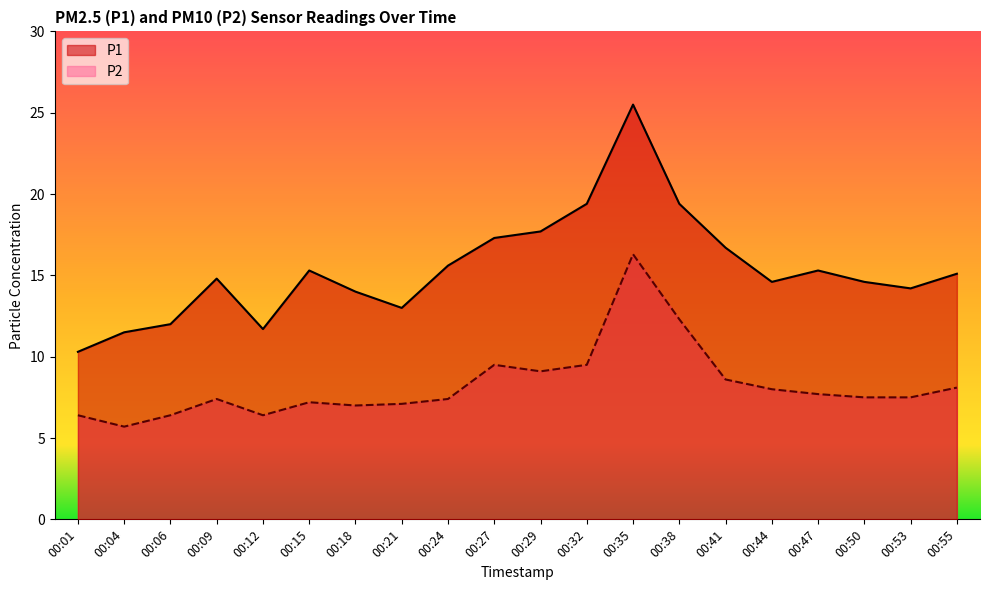

How many interior local peaks does the P2 series have?

4